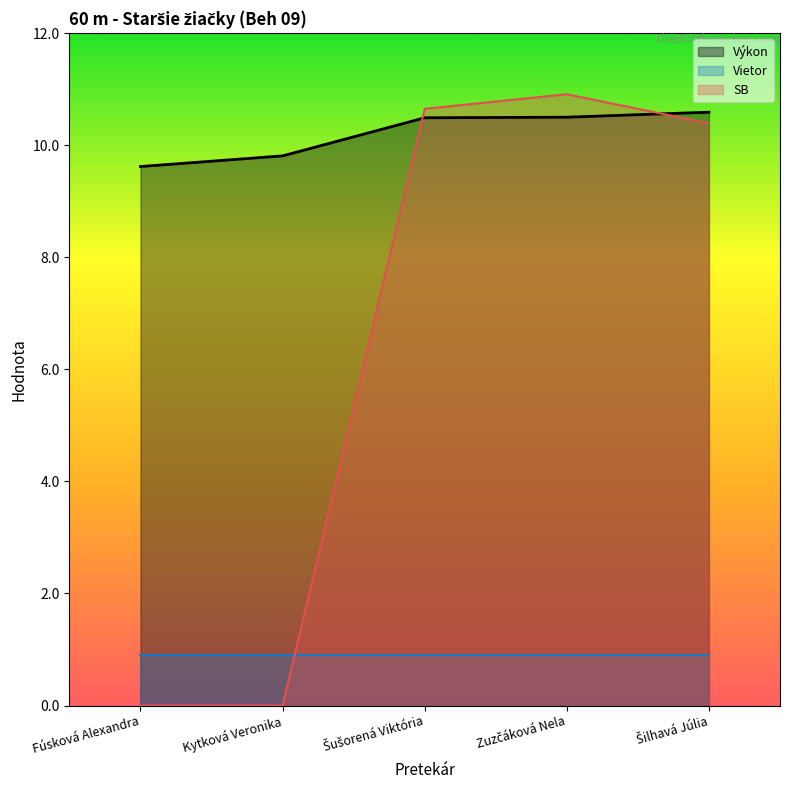

What is the label of the 3rd point from the right?

Šušorená Viktória